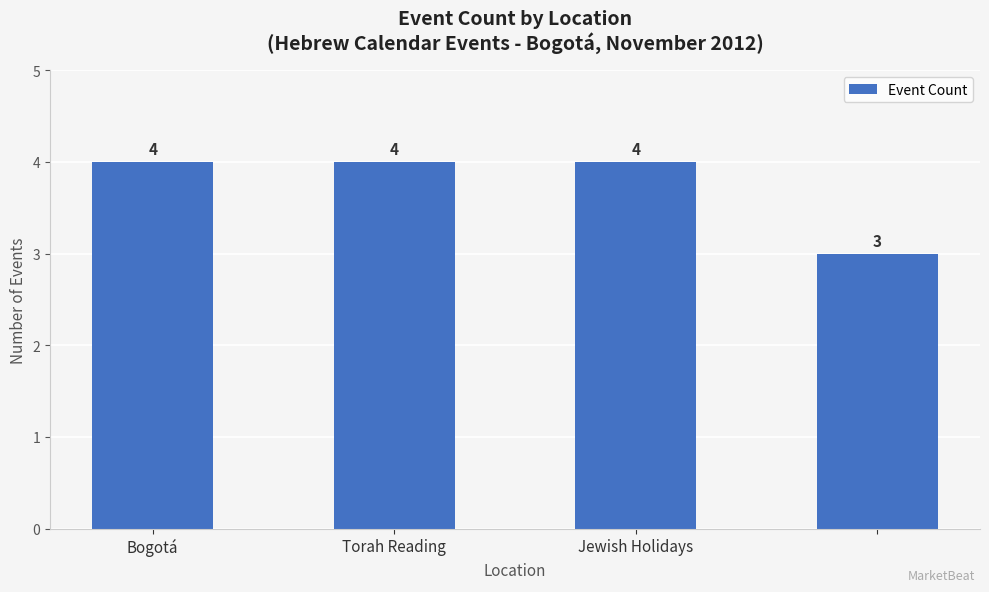

How many categories are shown in the chart?

4